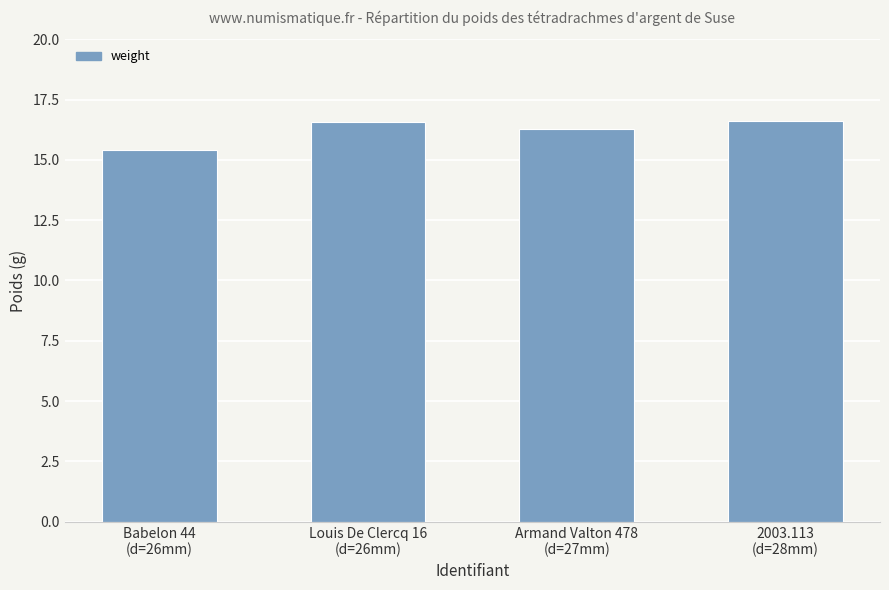

Are the bars grouped side by side (vs. stacked)?

No